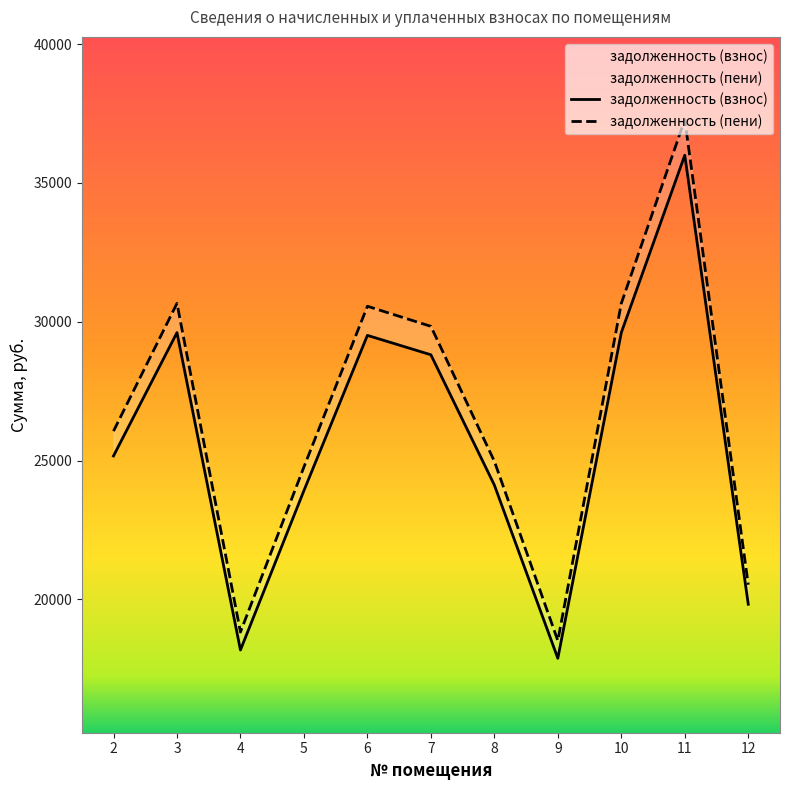

How many data points does each series have?

11